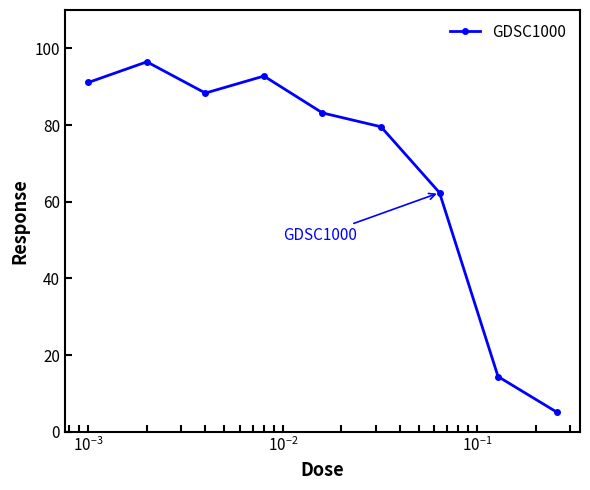

Reading left to right, what are all the values shown in this chart?

91.1	96.5	88.3	92.8	83.2	79.6	62.4	14.4	5.2